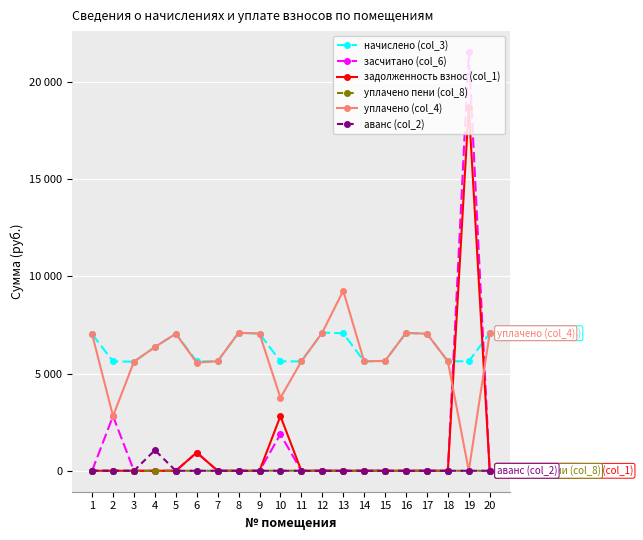

Reading left to right, transcribe all the data shown in this chart.

начислено (col_3): 1=7029.7	2=5630.4	3=5613.8	4=6367.3	5=7054.6	6=5630.4	7=5638.7	8=7104.2	9=7062.8	10=5630.4	11=5630.4	12=7112.6	13=7079.4	14=5630.4	15=5655.2	16=7096.0	17=7054.6	18=5638.7	19=5630.4	20=7079.4
засчитано (col_6): 1=0.0	2=2815.2	3=0.0	4=0.0	5=0.0	6=938.4	7=0.0	8=0.0	9=0.0	10=1876.8	11=0.0	12=0.0	13=0.0	14=0.0	15=0.0	16=0.0	17=0.0	18=0.0	19=21550.8	20=0.0
задолженность взнос (col_1): 1=0.0	2=0.0	3=0.0	4=0.0	5=0.0	6=938.0	7=0.0	8=0.0	9=0.0	10=2815.2	11=0.0	12=0.0	13=0.0	14=0.0	15=0.0	16=0.0	17=0.0	18=0.0	19=18735.6	20=0.0
уплачено пени (col_8): 1=0.0	2=3.0	3=0.0	4=0.0	5=0.0	6=0.0	7=0.0	8=0.0	9=0.0	10=9.3	11=0.0	12=0.0	13=0.0	14=0.0	15=0.0	16=0.0	17=0.0	18=0.0	19=0.0	20=0.0
уплачено (col_4): 1=7029.7	2=2815.2	3=5613.8	4=6367.3	5=7054.6	6=5562.4	7=5638.7	8=7104.2	9=7062.8	10=3753.6	11=5630.4	12=7112.6	13=9268.2	14=5630.4	15=5655.2	16=7096.0	17=7054.6	18=5638.7	19=0.0	20=7079.4
аванс (col_2): 1=0.0	2=0.0	3=0.0	4=1061.2	5=0.0	6=0.0	7=0.0	8=0.0	9=0.0	10=0.0	11=0.0	12=0.0	13=0.0	14=0.0	15=0.0	16=0.0	17=0.0	18=0.0	19=0.0	20=0.0